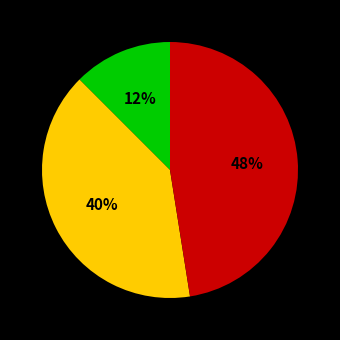

Is there a majority slice in this chart?

No